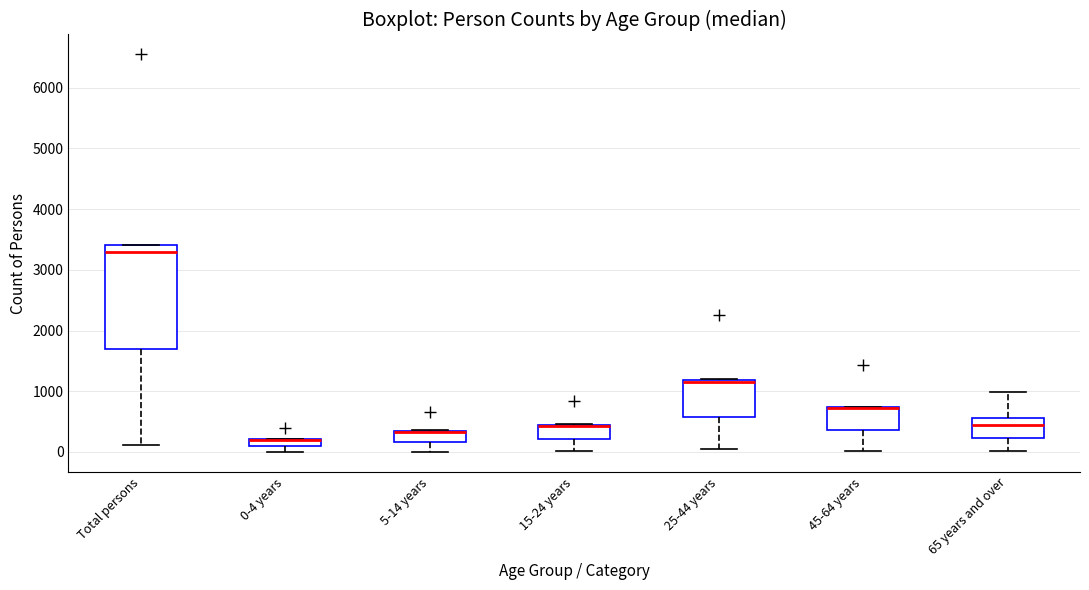

Where does the median line of the box for 65 years and over sit on the y-axis? The values are not printed on the chart, so give them approximately, as read against the axis.

400